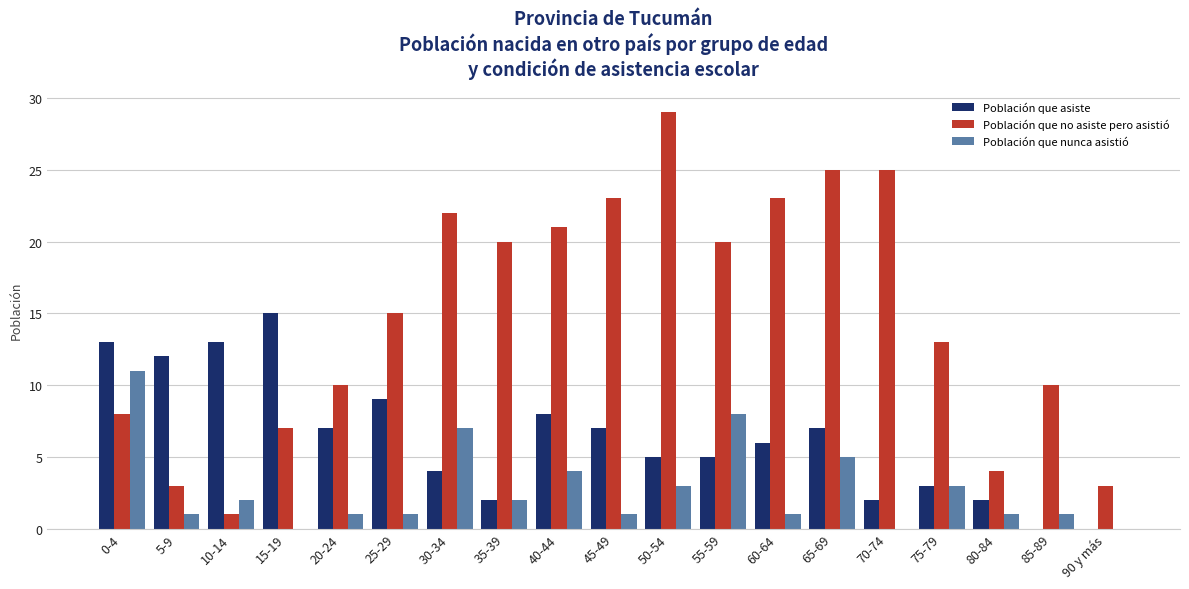

Where does the Población que nunca asistió series first go above 1?

0-4